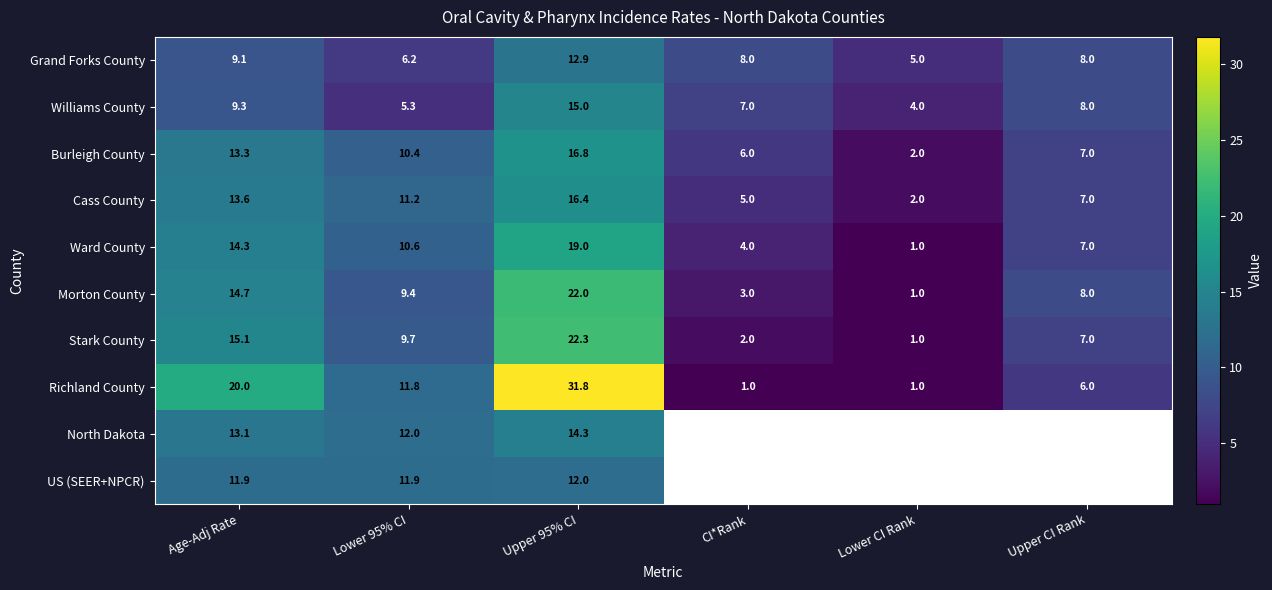

At how many categories does at least one series exceed 23?

1